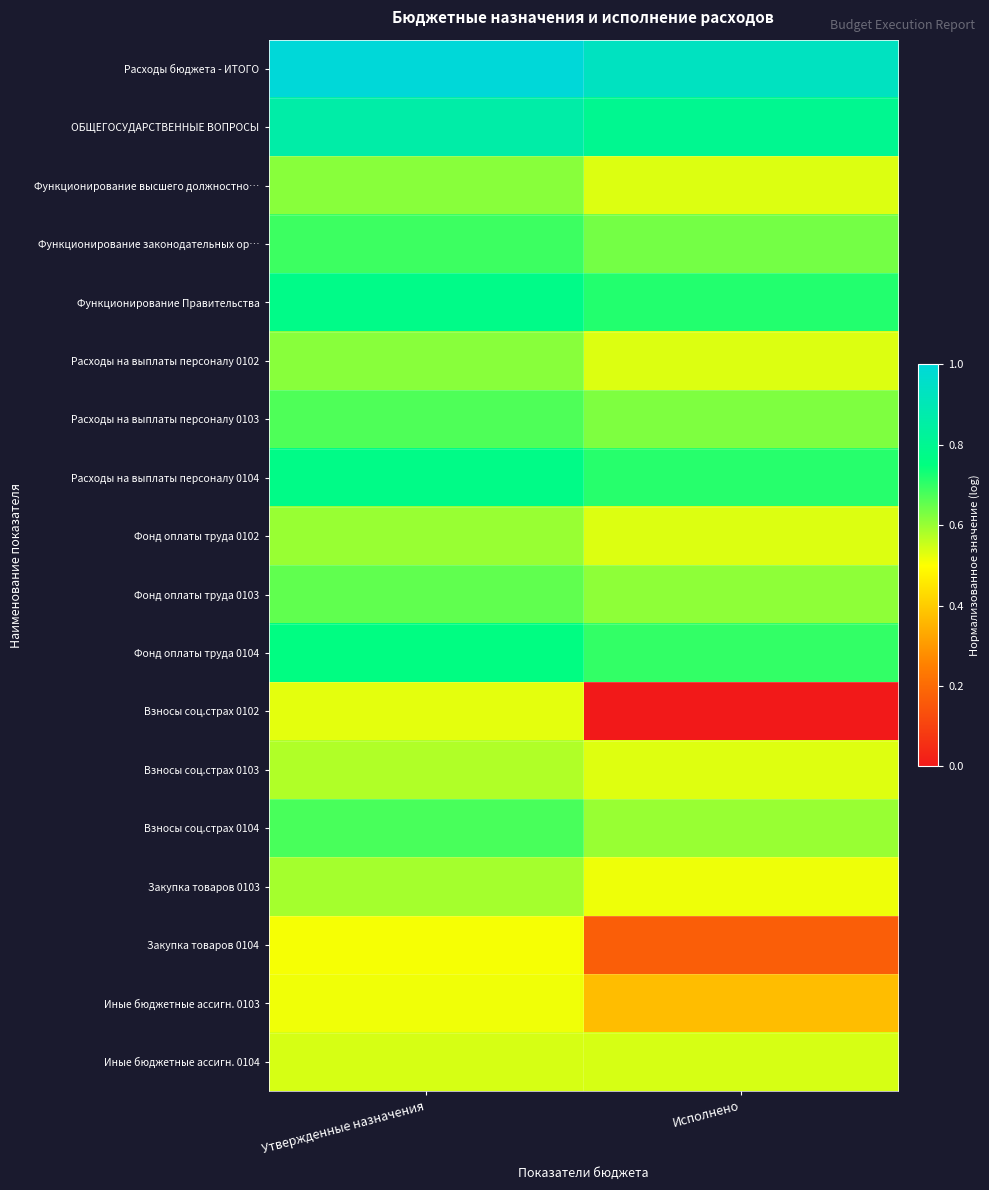

At how many categories does at least one series exceed 0?

2